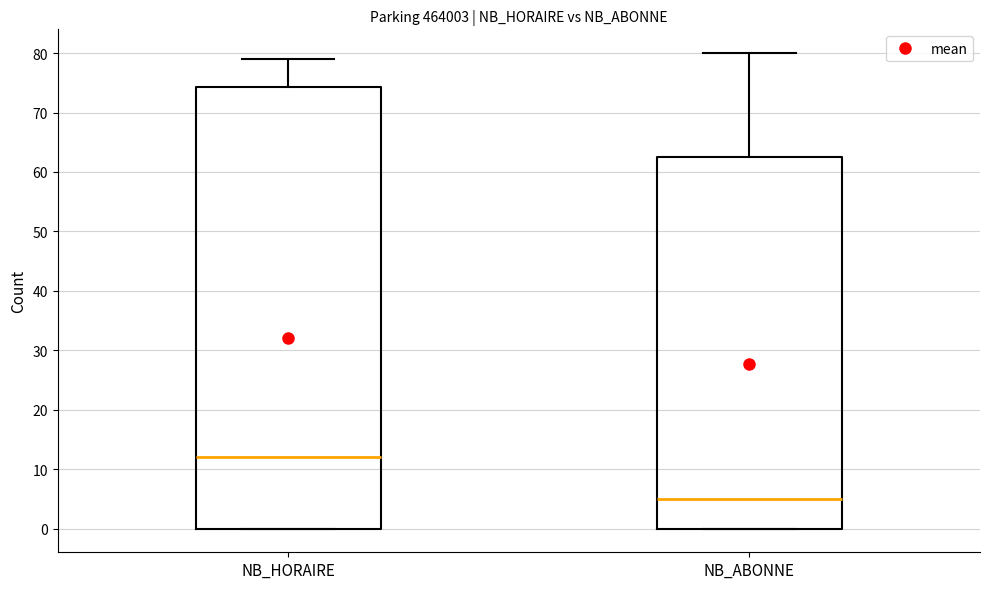

Where does the median line of the box for NB_HORAIRE sit on the y-axis? The values are not printed on the chart, so give them approximately, as read against the axis.

12